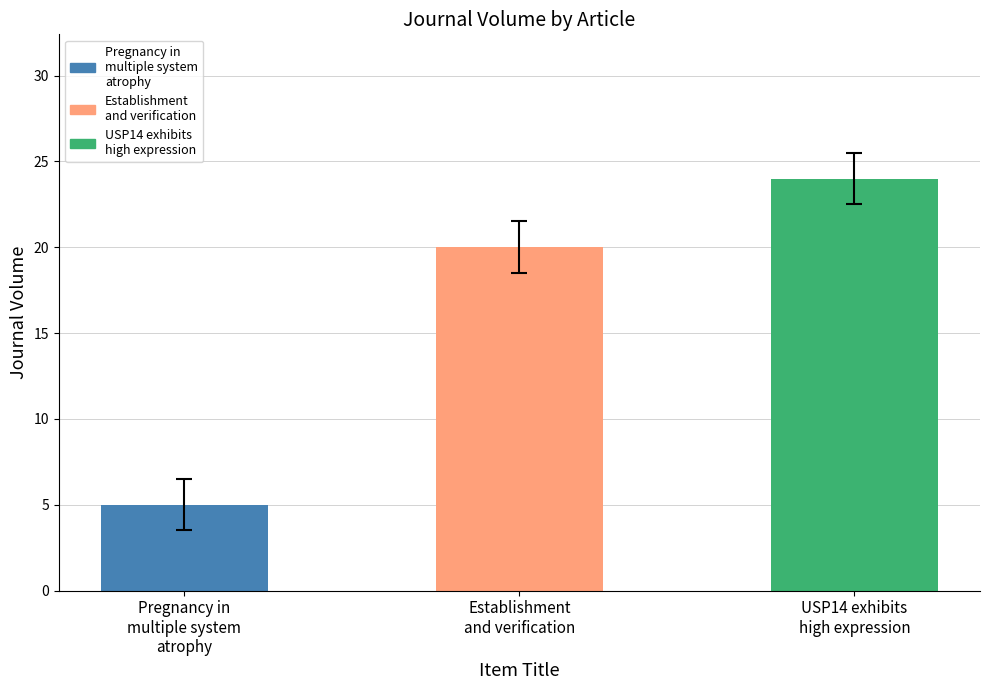

List the labels in order of value, largest first.

USP14 exhibits
high expression, Establishment
and verification, Pregnancy in
multiple system
atrophy